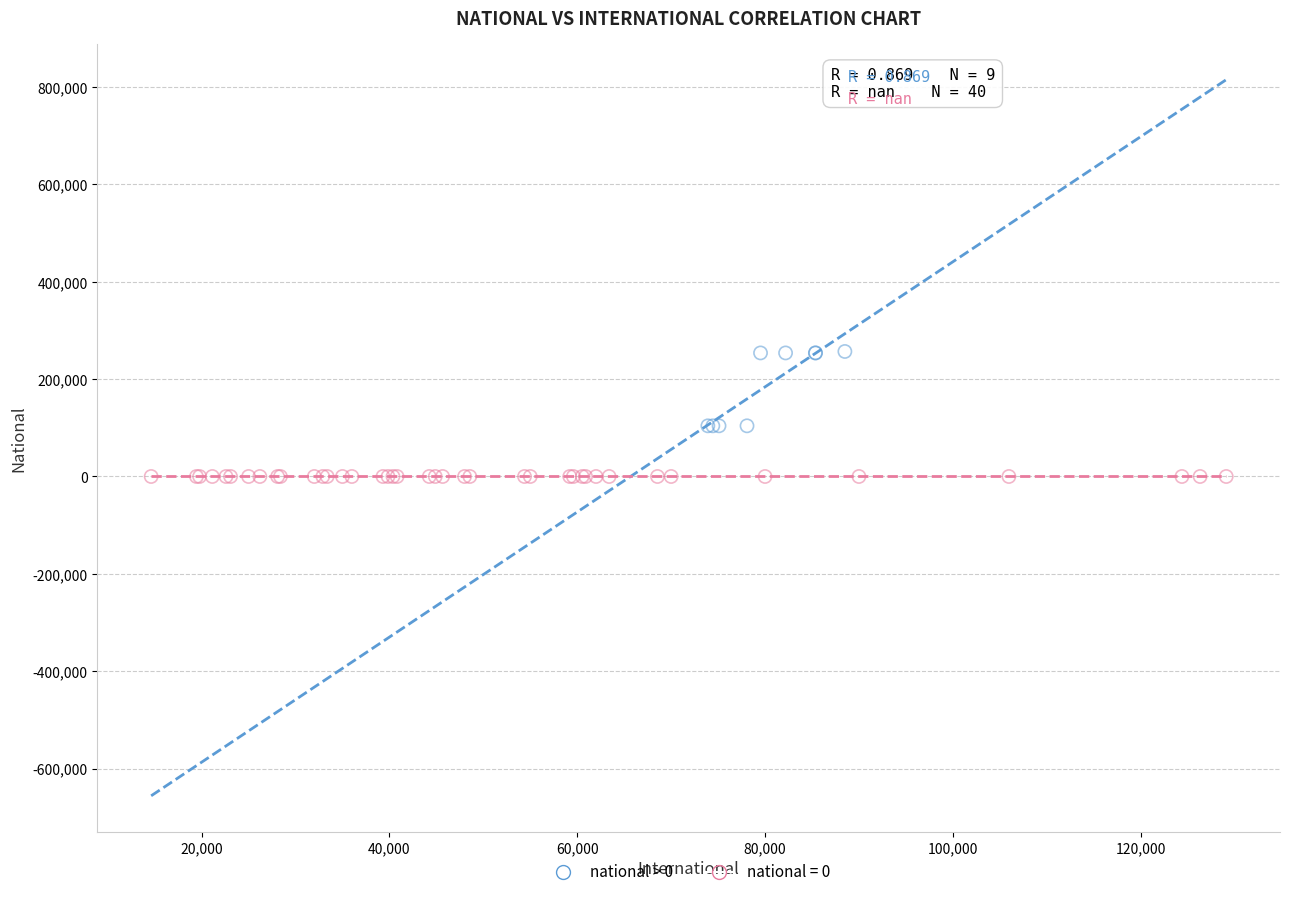

Which series reaches the maximum Y coordinate?

national > 0